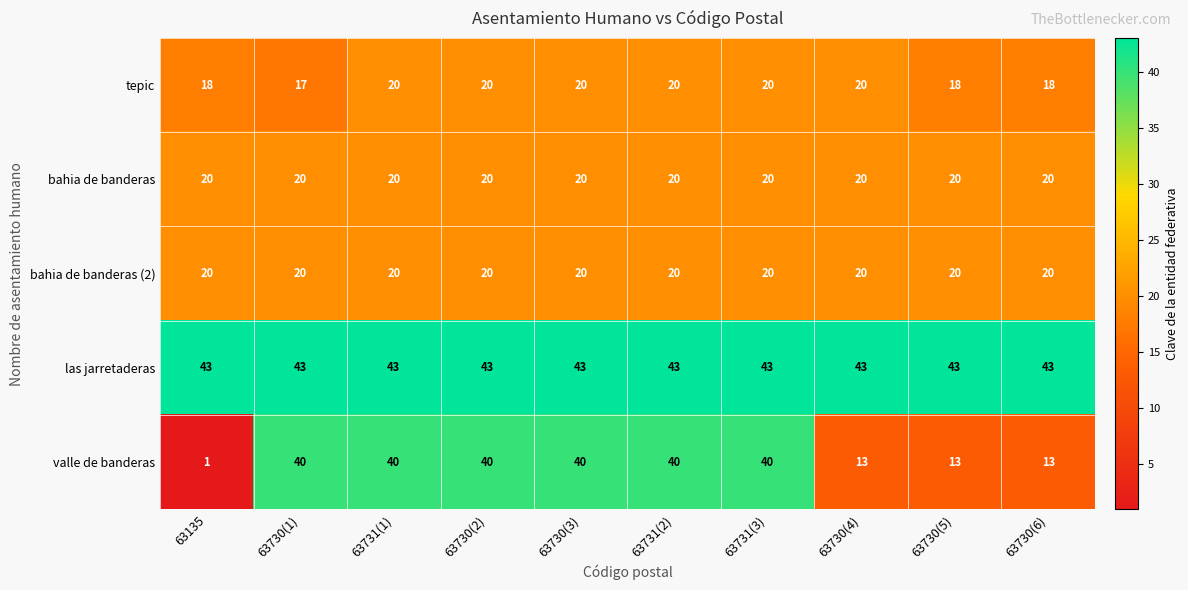

Which series has the largest range (max minus min)?

valle de banderas